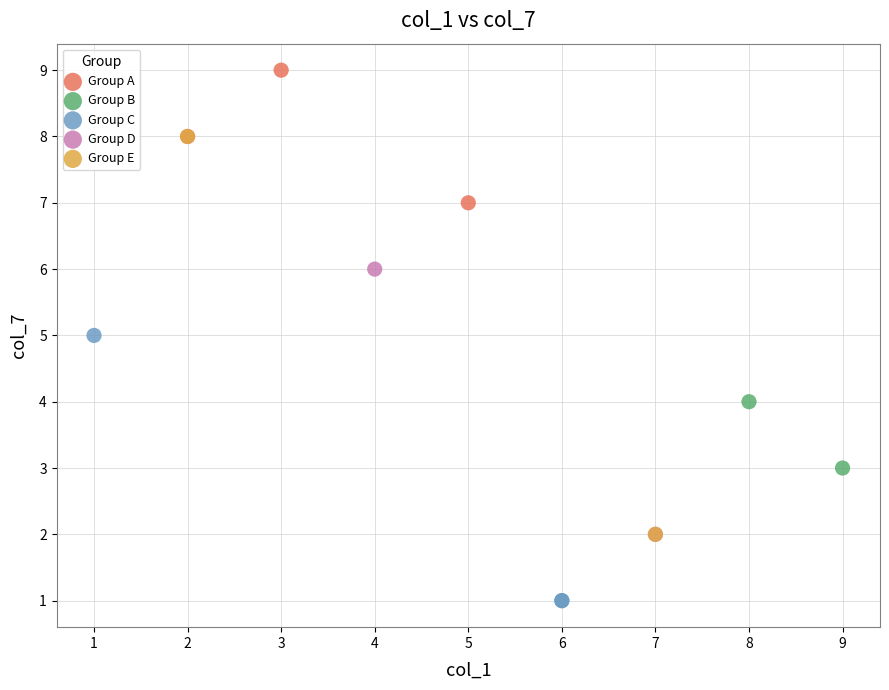

What are all the series names shown in the legend?

Group A, Group B, Group C, Group D, Group E